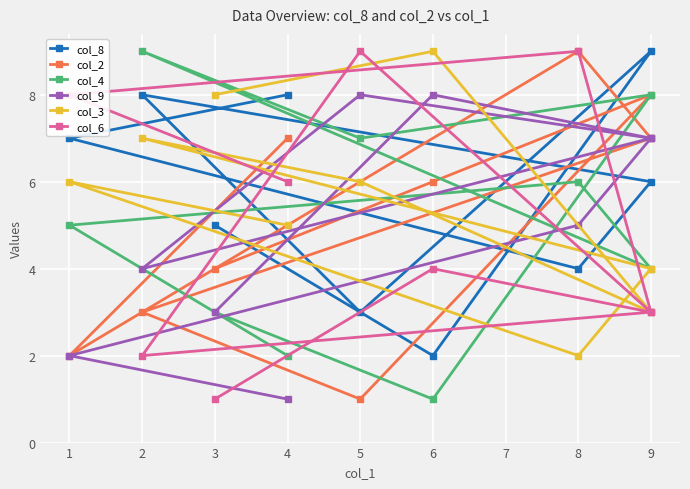

The value of col_4 at 5 is 3. True or false?

False